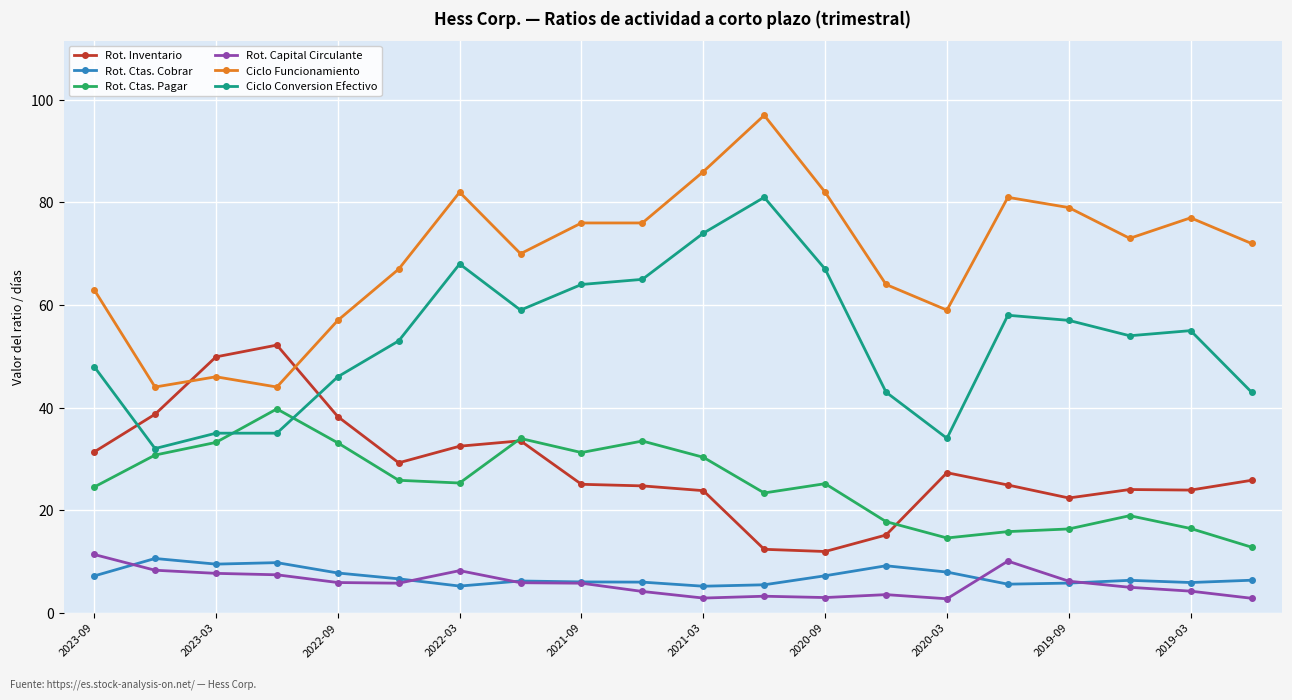

What is the value of the Rot. Ctas. Pagar point at the 20th from the left?

12.8